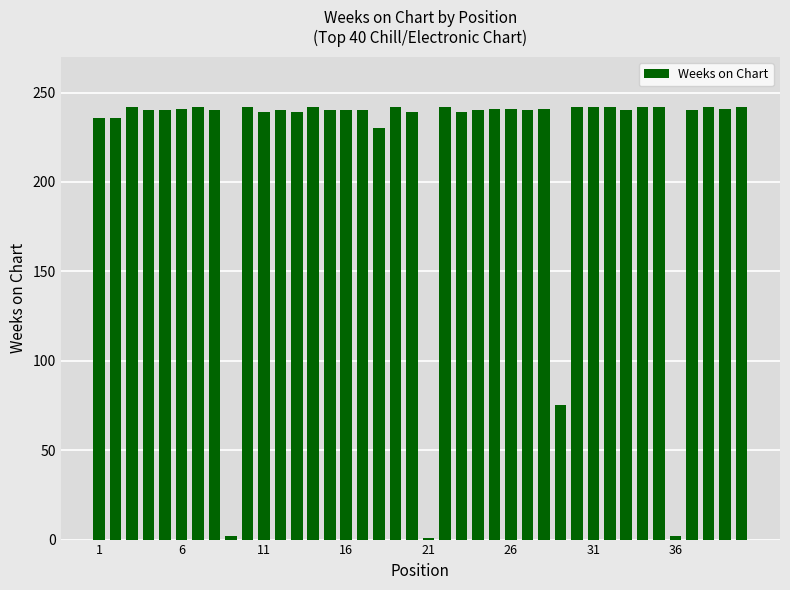

What is the value of the 27th bar from the left?

240